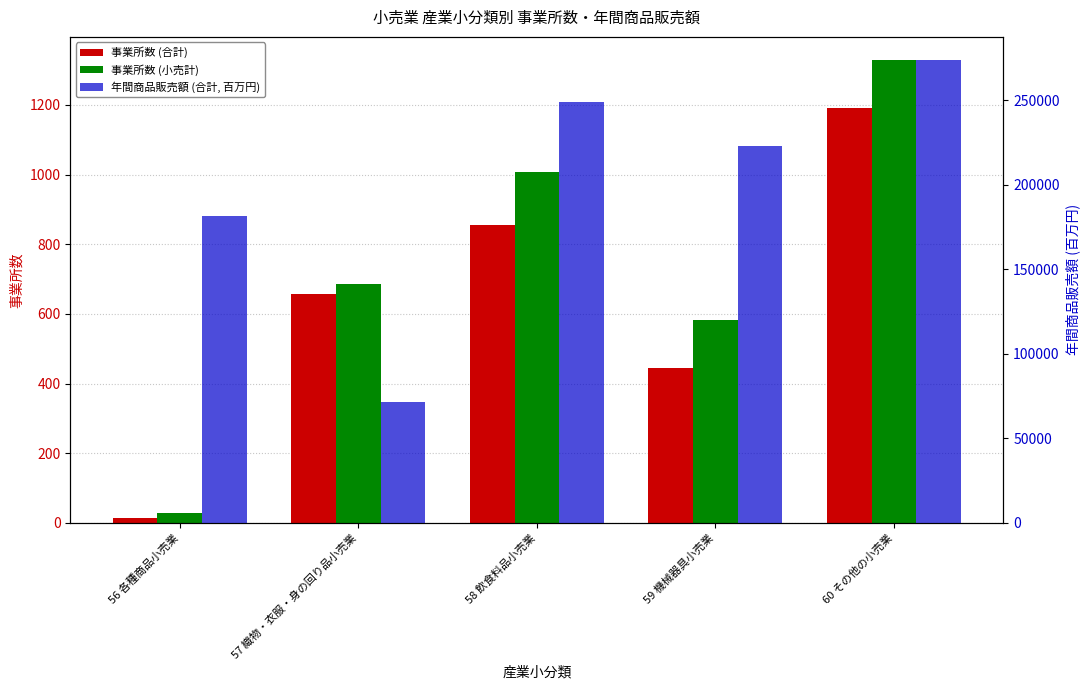

True or false: 事業所数 (合計) has a value of 658 at 57 織物・衣服・身の回り品小売業.

True